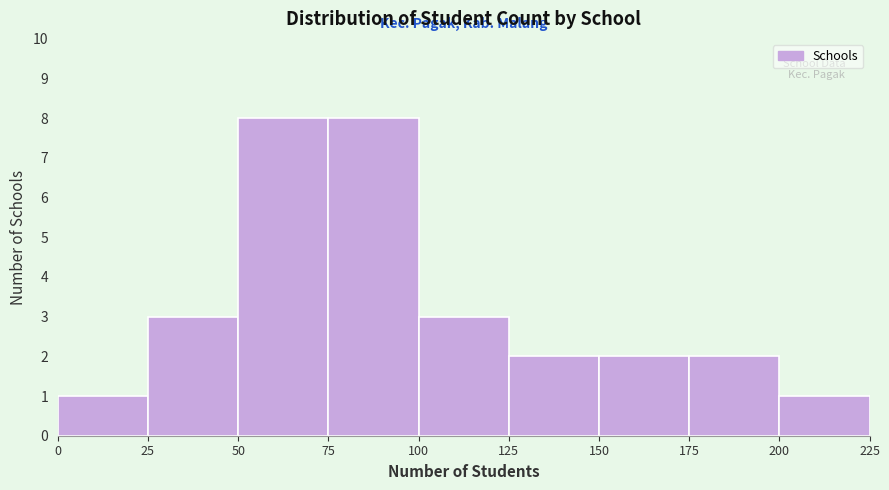

Reading left to right, list every bar in this chart as the range it spans on the x-axis followed by its height. The values are not printed on the chart, so give them approximately, as read against the axis.

0 to 25: 1
25 to 50: 3
50 to 75: 8
75 to 100: 8
100 to 125: 3
125 to 150: 2
150 to 175: 2
175 to 200: 2
200 to 225: 1